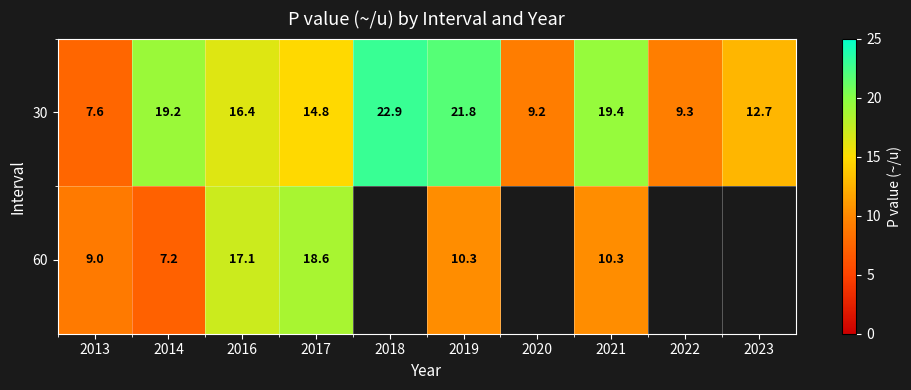

What is the smallest value displayed?

7.2